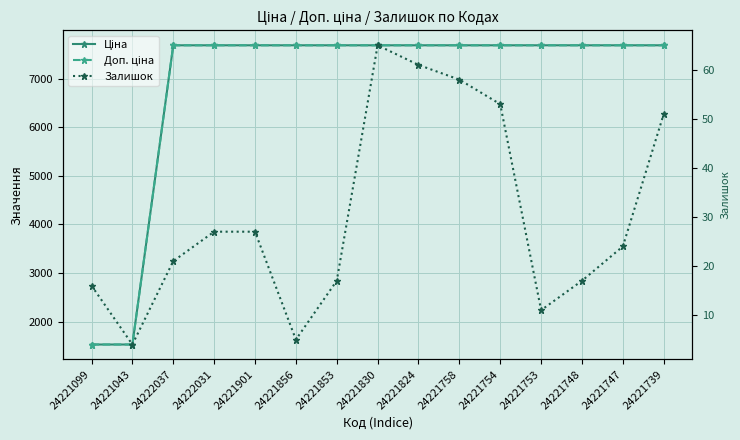

What is the lowest value of the Залишок series?

4.0